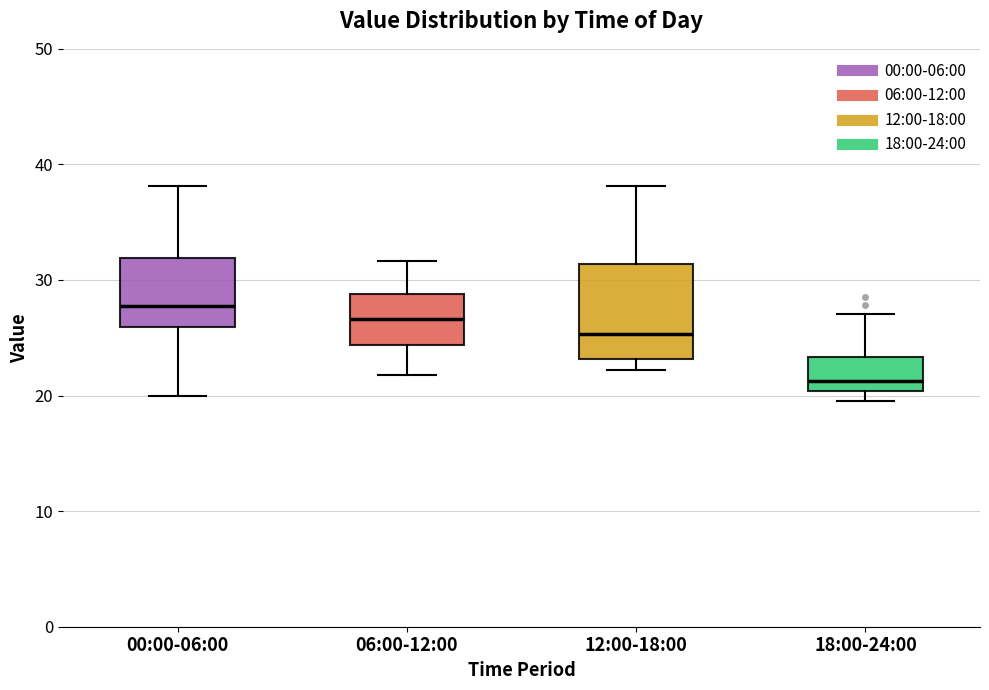

Comparing the boxes themselves (not the whiskers), which one is the tallest?

12:00-18:00